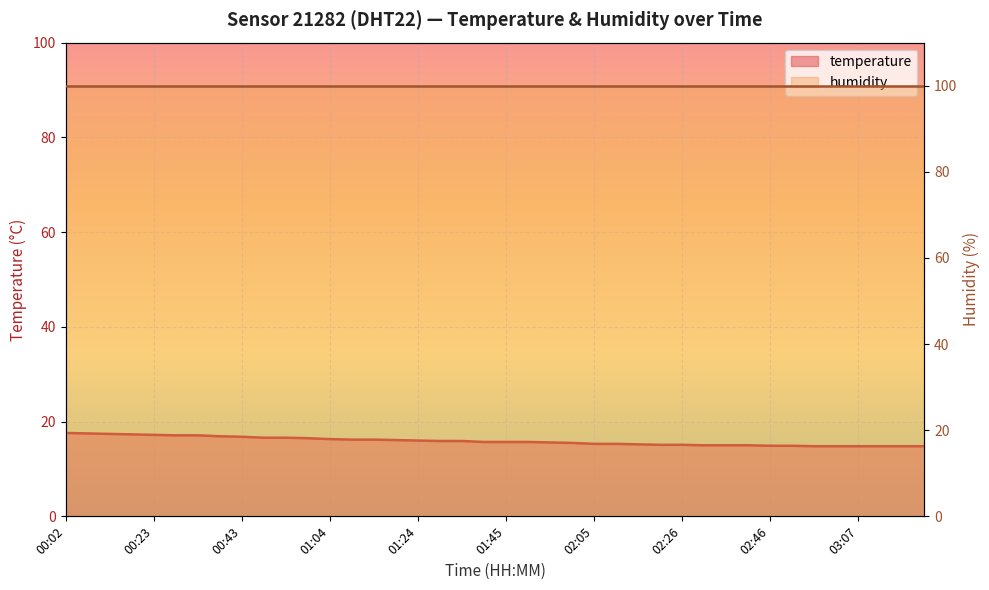

What position from the right is 02:21?

13